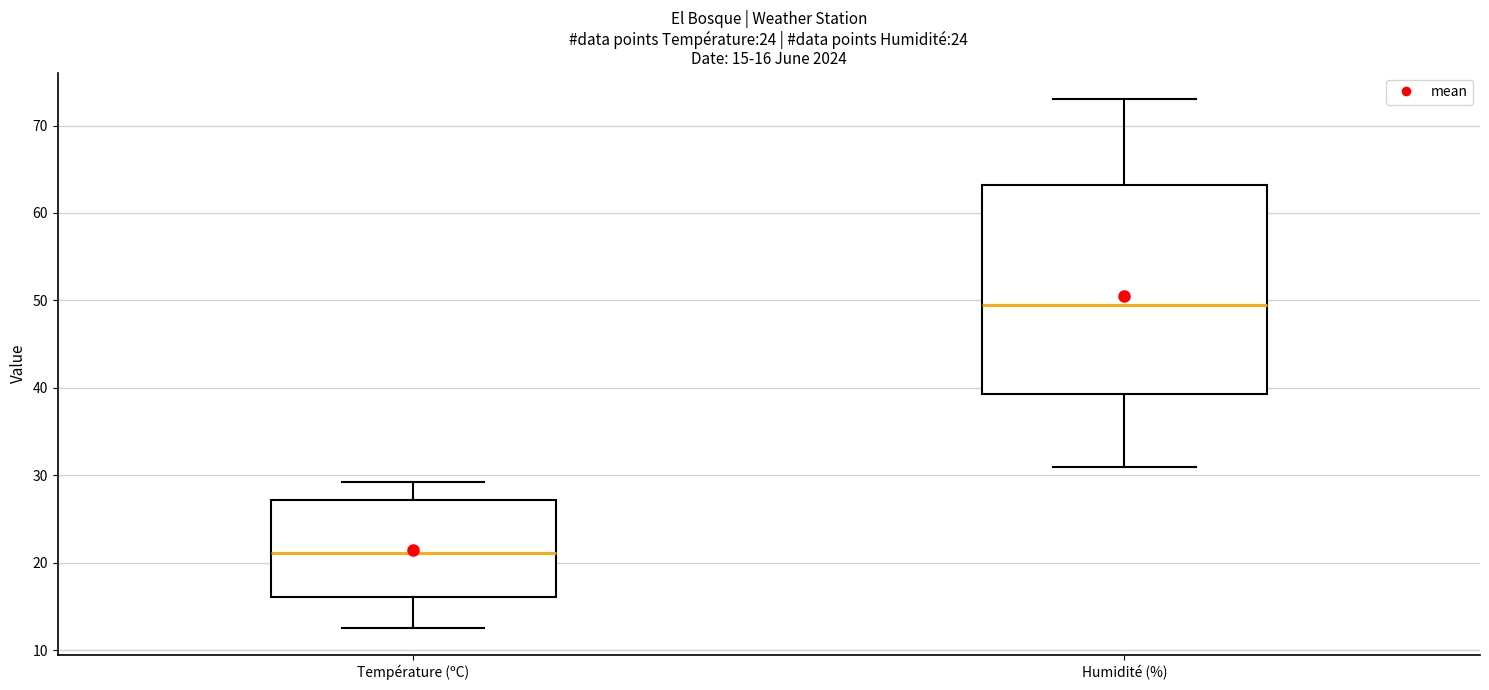

Which box's median line is the highest?

Humidité (%)